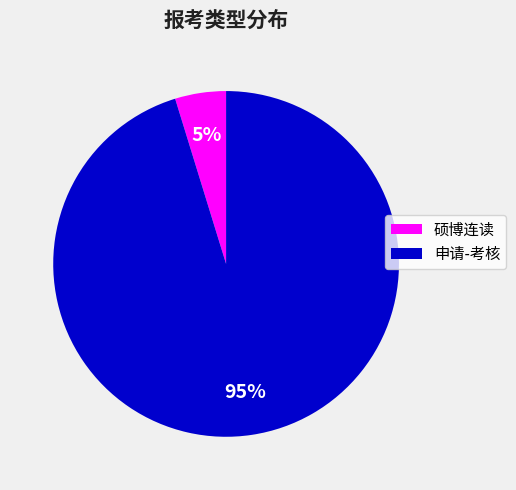

Combined, do 硕博连读 and 申请-考核 account for over 50%?

Yes